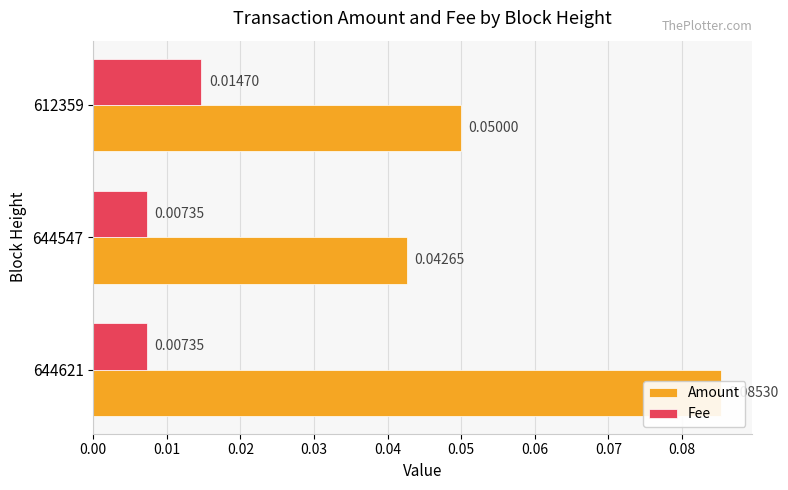

Is the value of Amount at 644621 greater than the value of Fee at 644547?

Yes